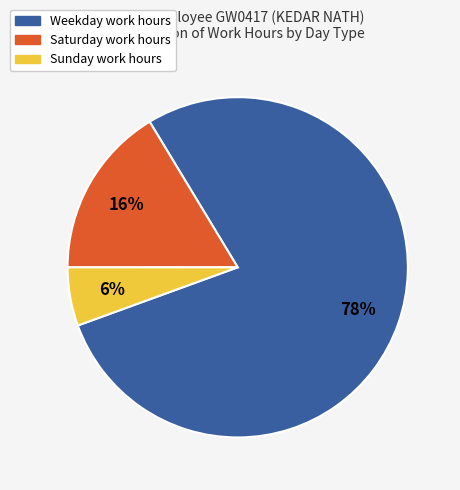

Is there any slice that represents more than half of the pie?

Yes